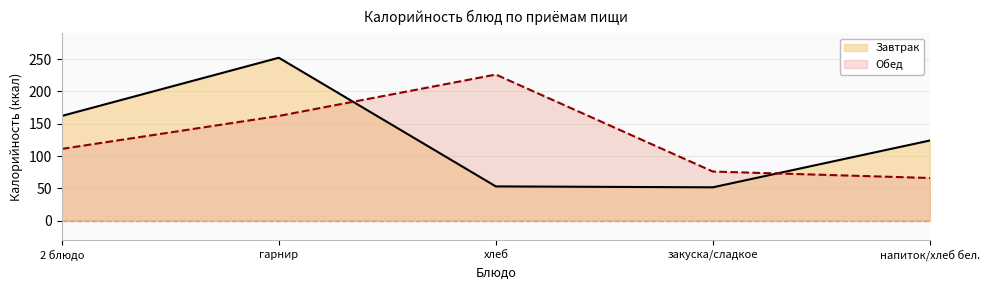

Reading left to right, list all the values displayed in this chart.

Завтрак: 162.0	252.0	53.0	51.6	124.0
Обед: 111.0	162.0	226.0	76.0	66.0